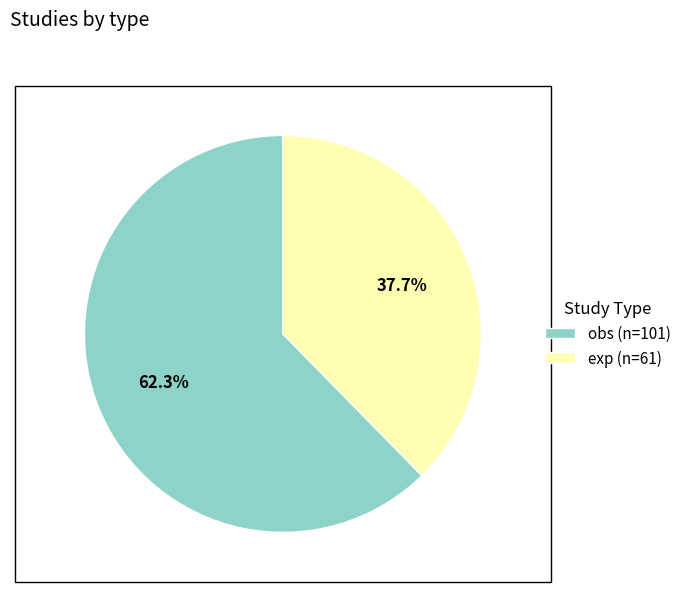

Is it true that exp is 38% of the pie?

True